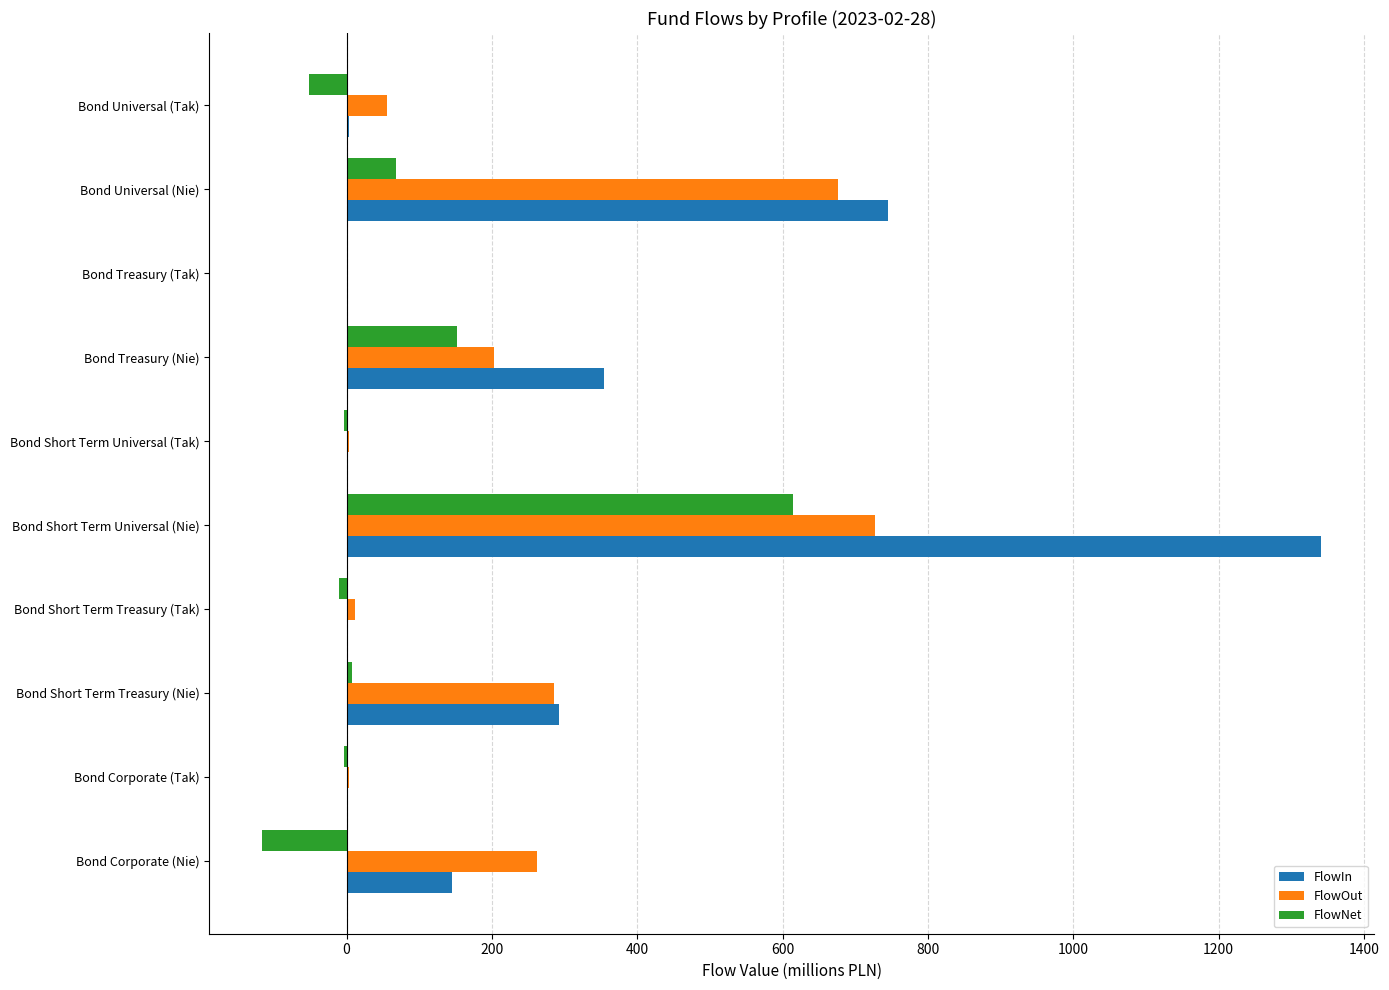

What is the approximate value of FlowNet at Bond Short Term Universal (Nie)?

614.0